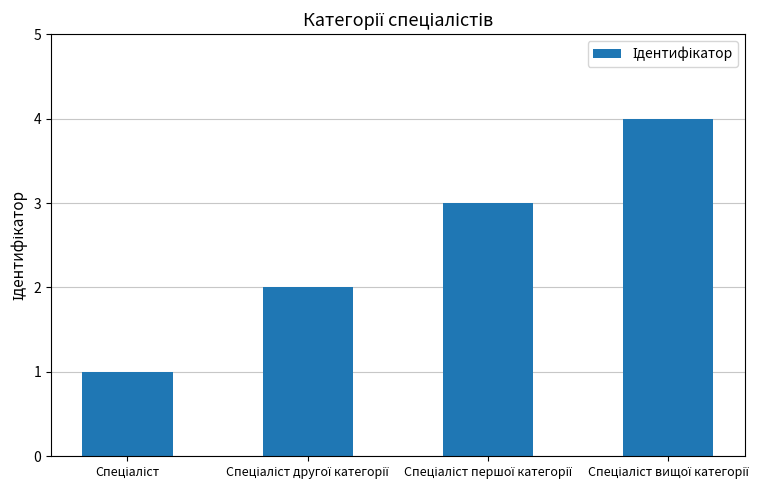

What is the greatest value displayed?

4